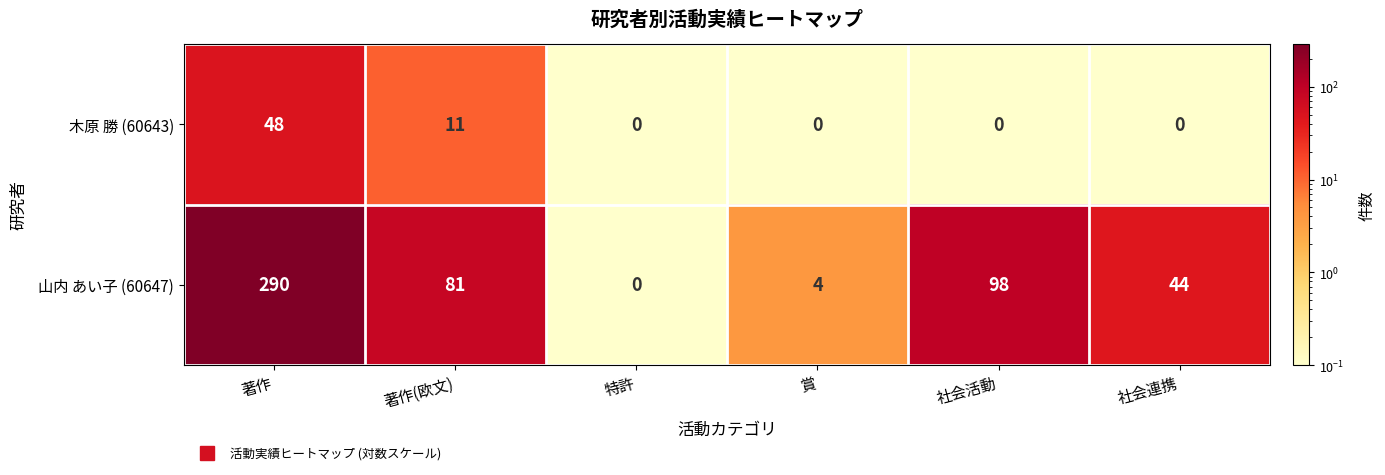

How many 木原 勝 (60643) values are between 0 and 11?

5